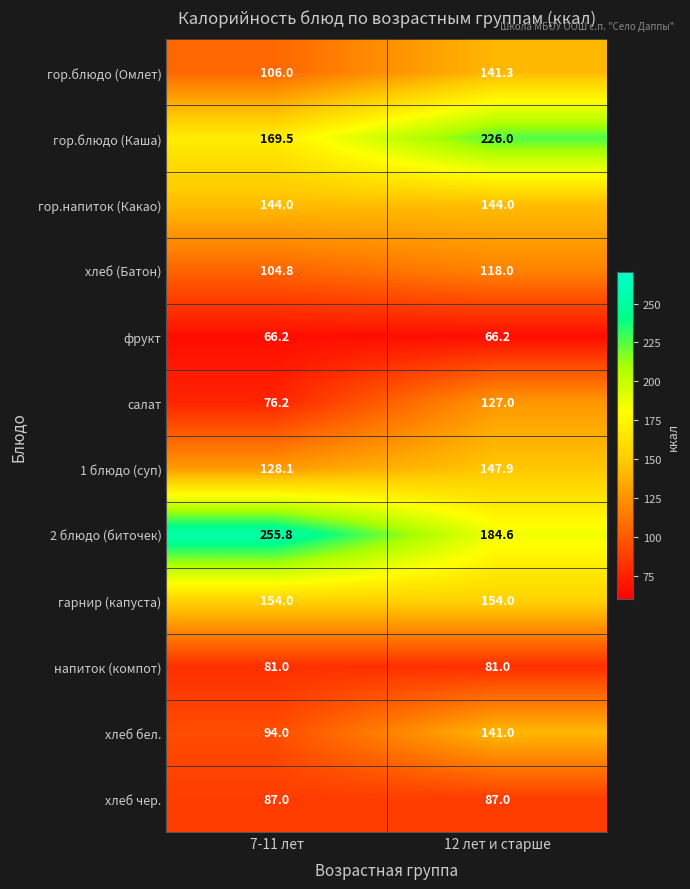

At 12 лет и старше, list the series in order from smallest to largest.

фрукт, напиток (компот), хлеб чер., хлеб (Батон), салат, хлеб бел., гор.блюдо (Омлет), гор.напиток (Какао), 1 блюдо (суп), гарнир (капуста), 2 блюдо (биточек), гор.блюдо (Каша)